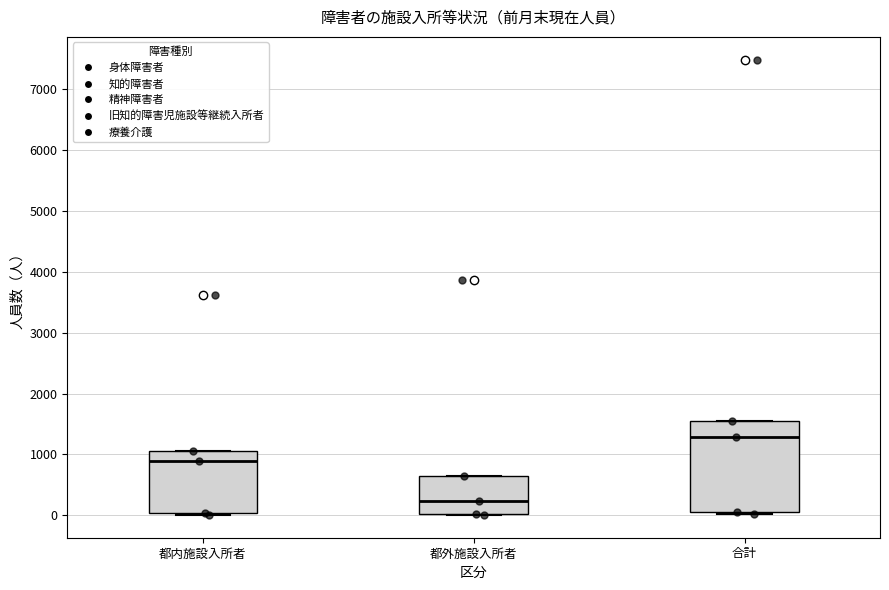

Where does the median line of the box for 都外施設入所者 sit on the y-axis? The values are not printed on the chart, so give them approximately, as read against the axis.

200